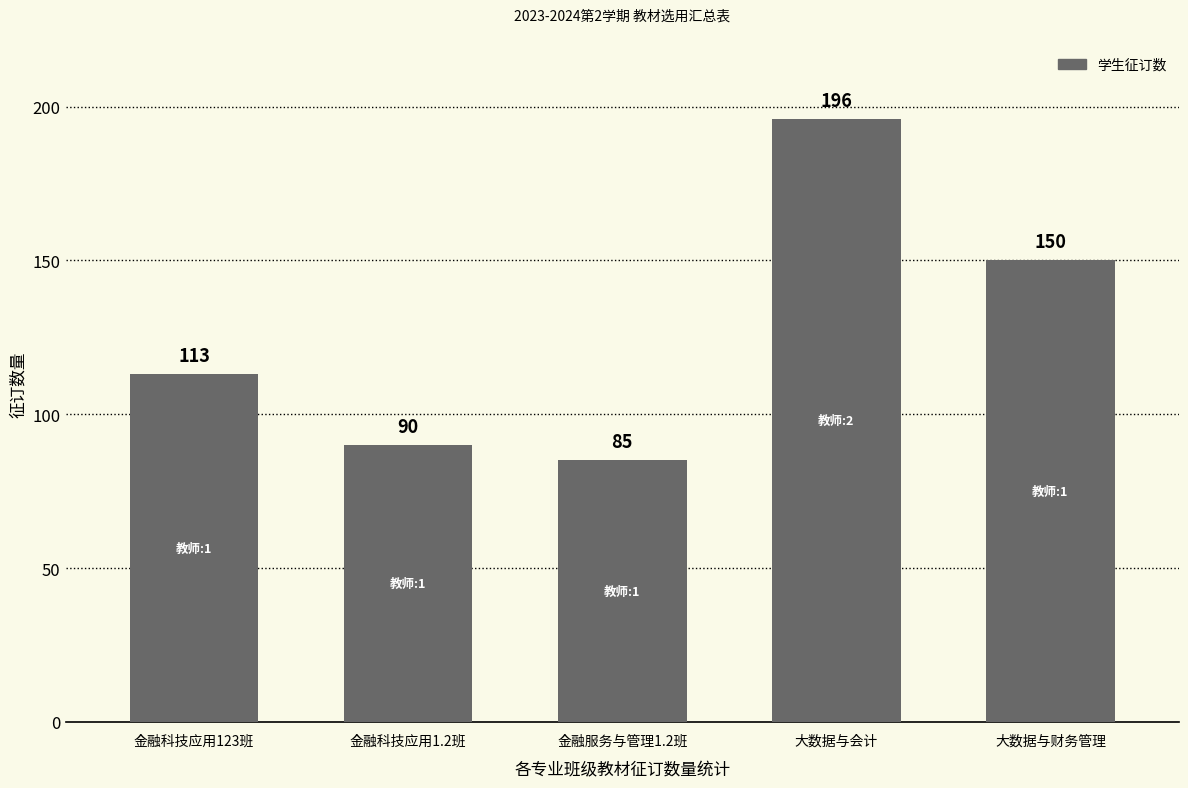

The chart shows a value of 89 at 大数据与财务管理. True or false?

False